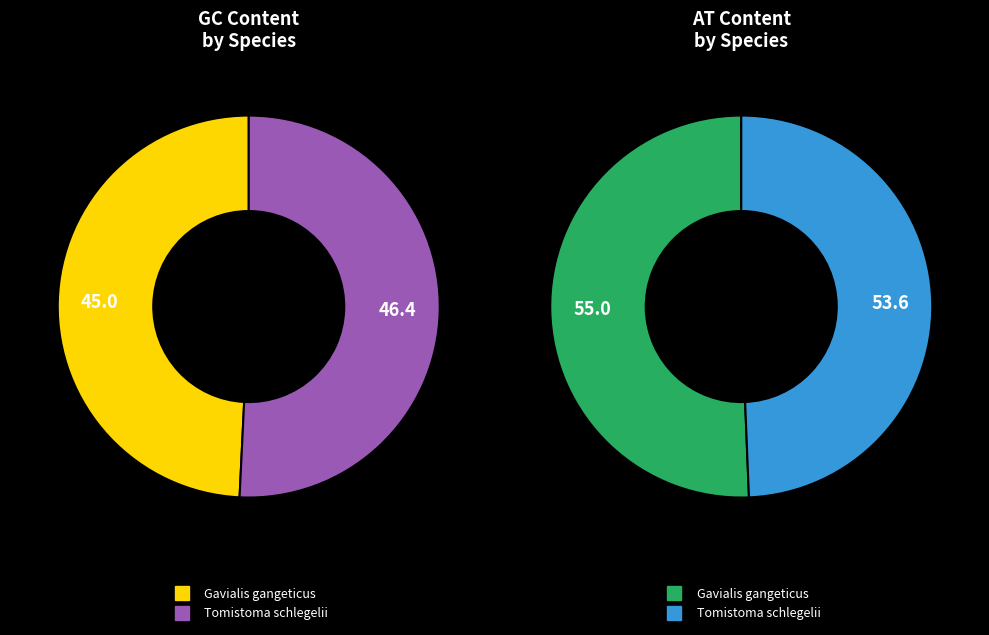

What portion of the pie excludes Gavialis gangeticus?

50.8%